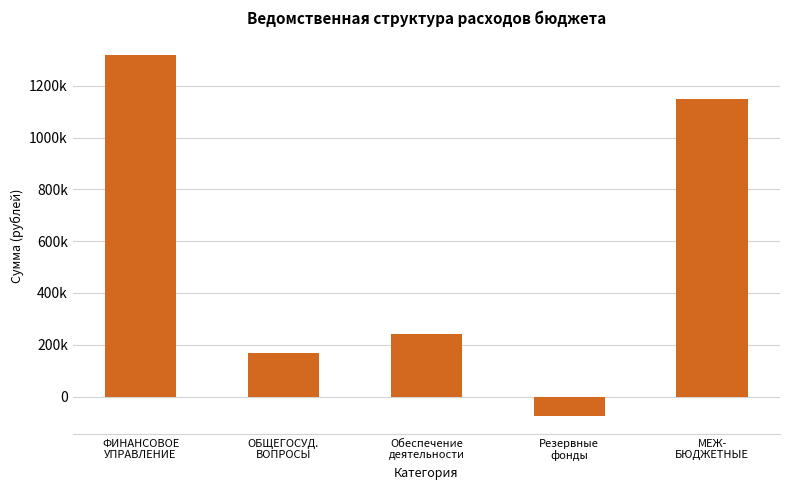

Is it true that the value at ФИНАНСОВОЕ
УПРАВЛЕНИЕ is 1317958?

True